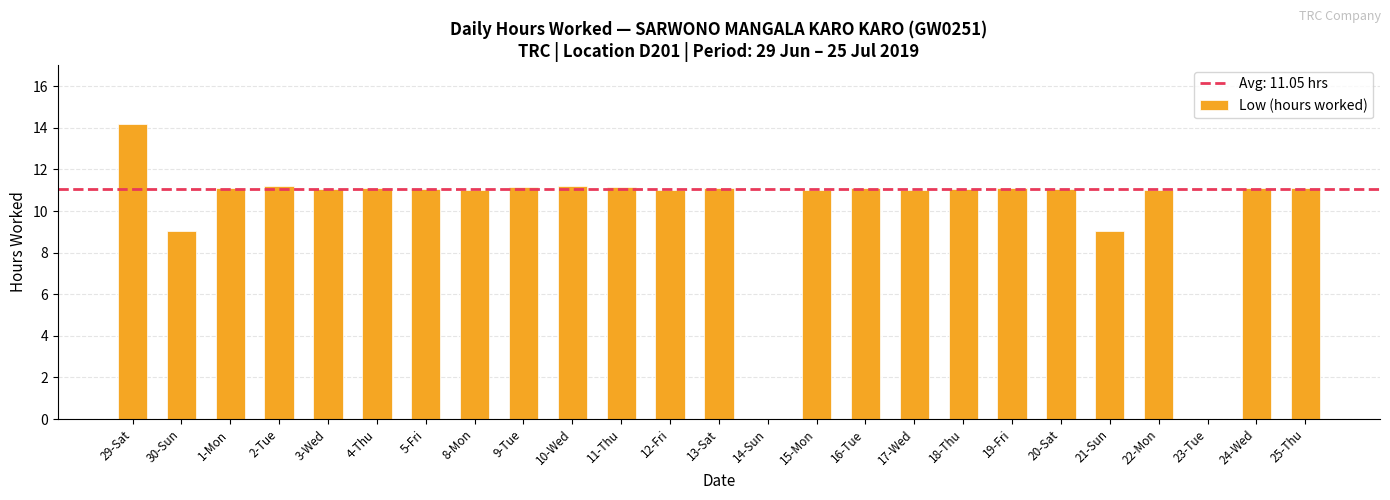

What is the maximum value shown in the chart?

14.2